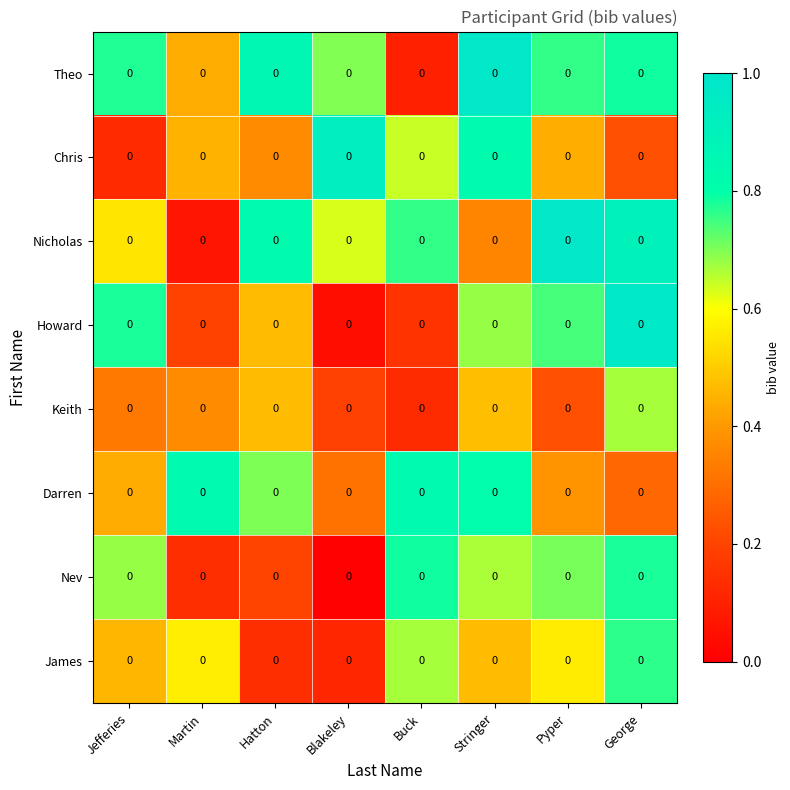

True or false: James has a value of 0.2 at Blakeley.

False